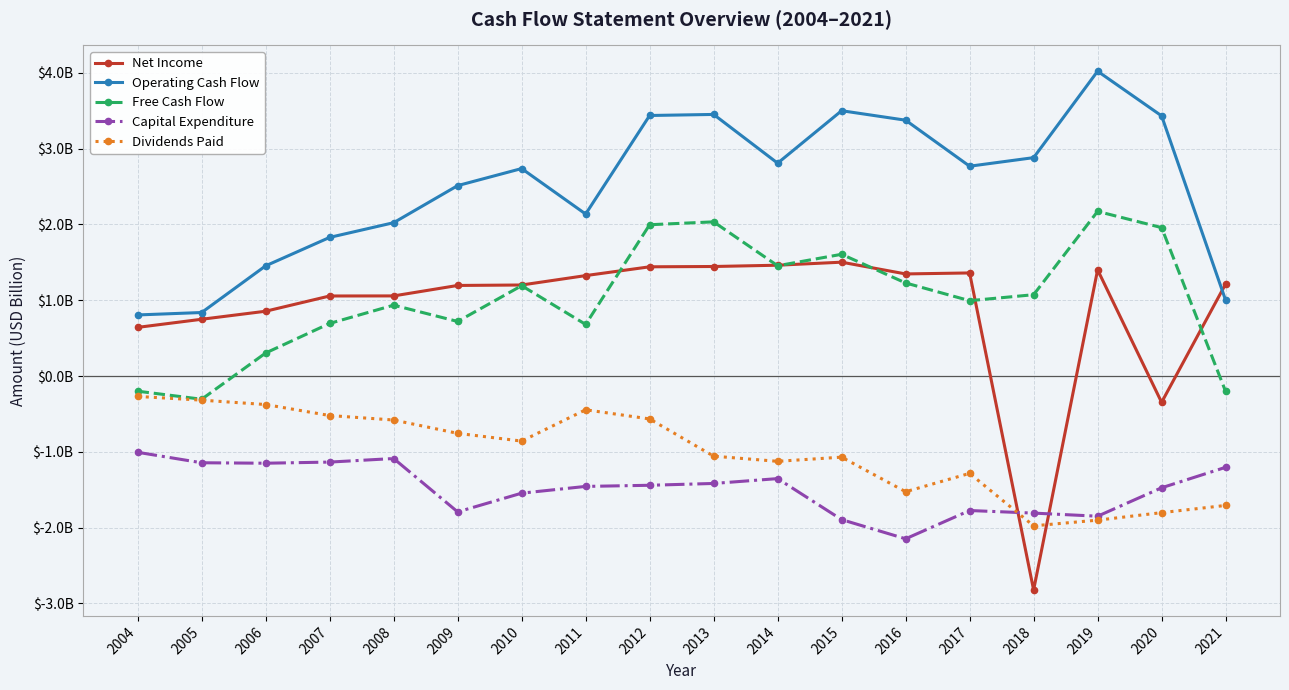

Which has a higher value, 2004 or 2020?

2004